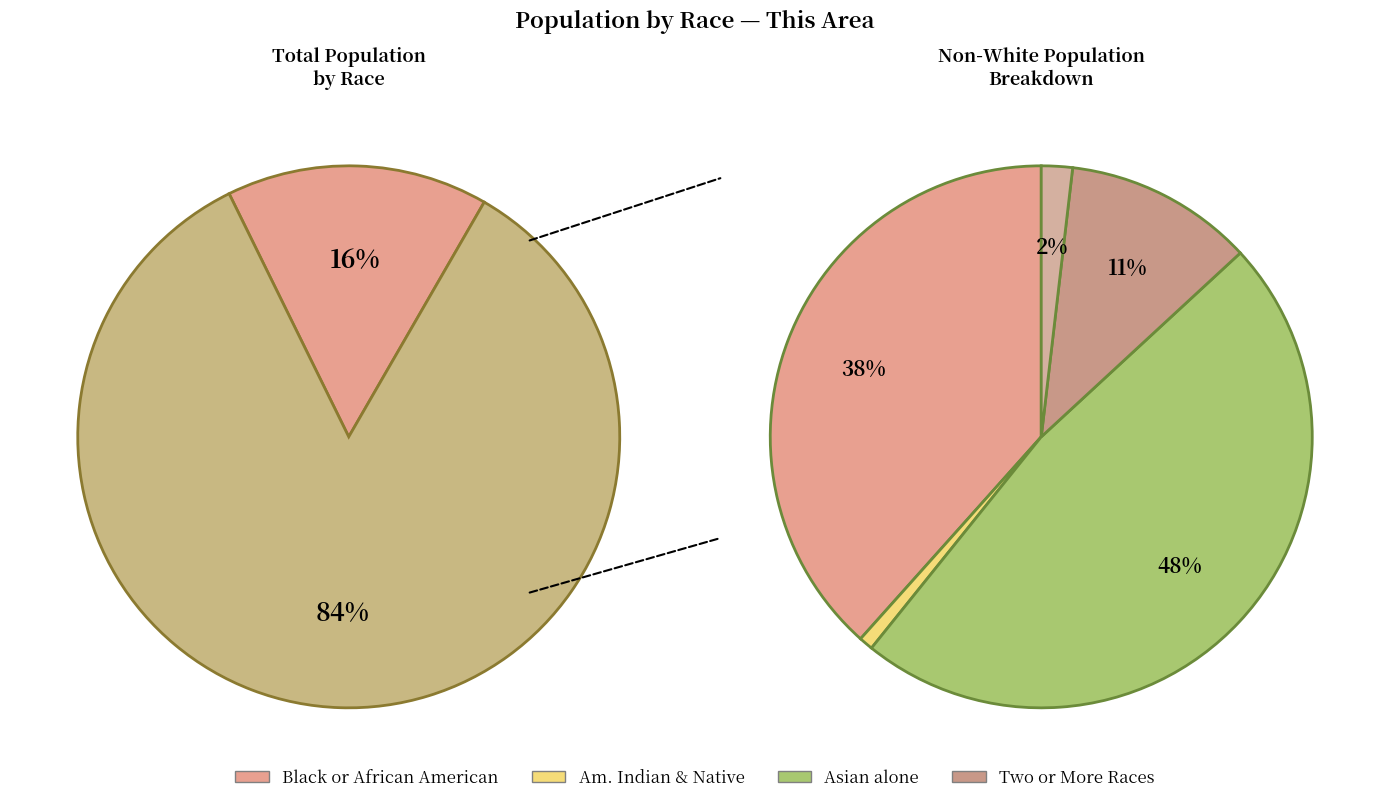

To the nearest percent, what percentage of the pie is Asian alone?

7%